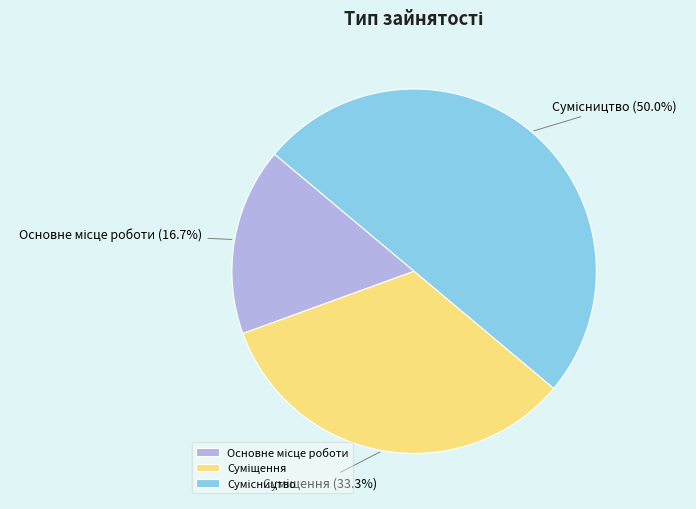

How many slices are in this pie chart?

3